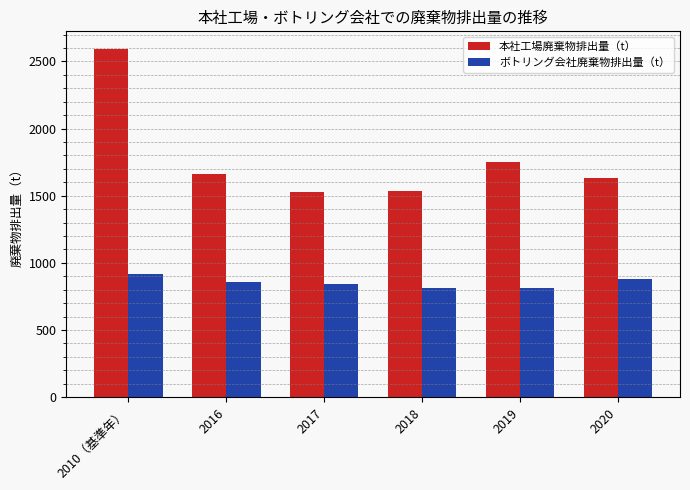

Which series has the largest total across all categories?

本社工場廃棄物排出量（t）